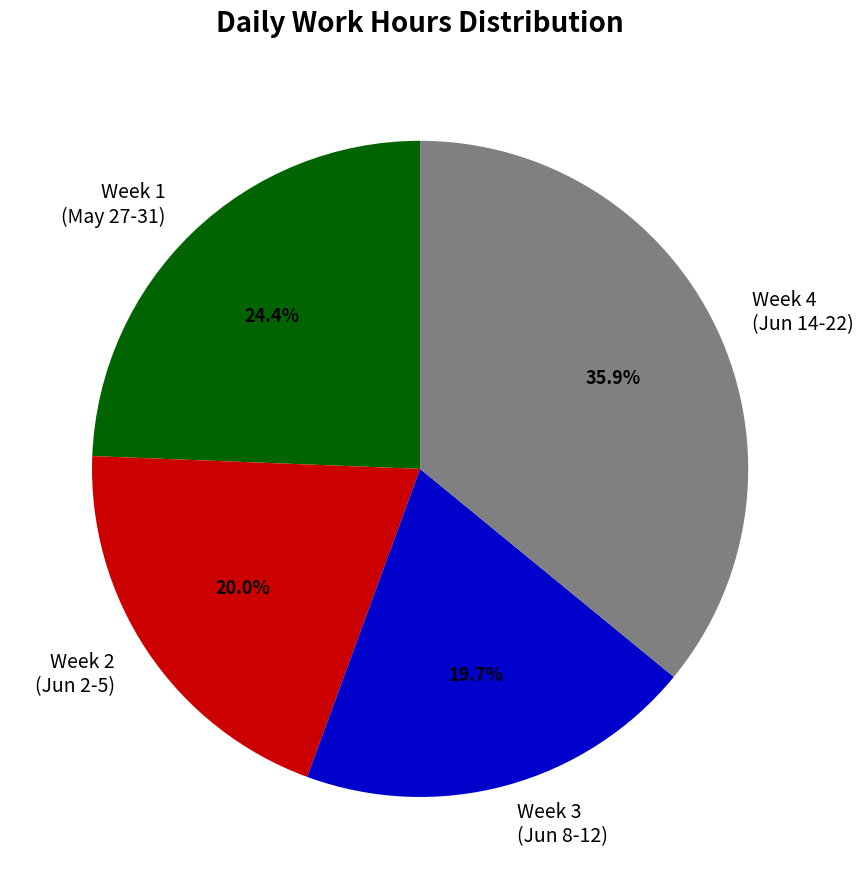

Does Week 4 (Jun 14-22) represent more than half of the total?

No